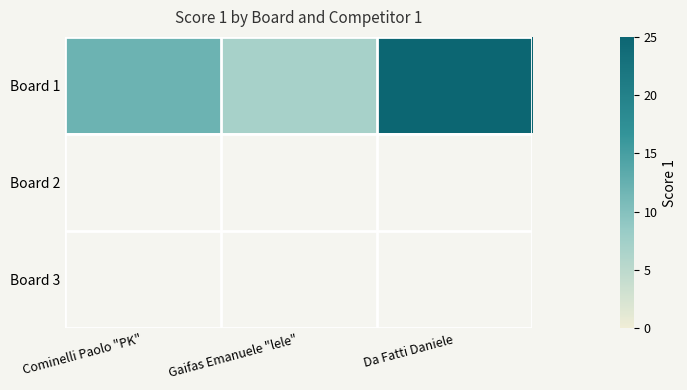

At how many categories does at least one series exceed 19?

1